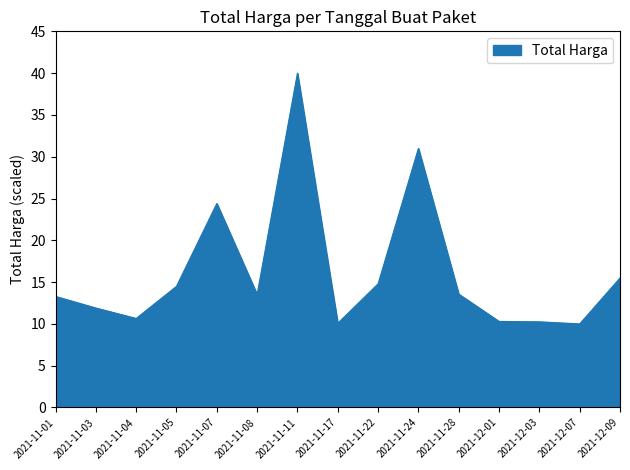

What is the change in value from 2021-11-04 to 2021-12-07?

-0.7